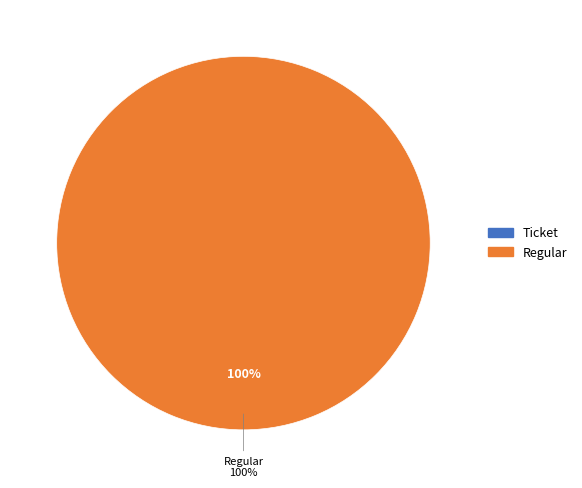

To the nearest percent, what is the difference between the largest and smallest slice percentages?

100%